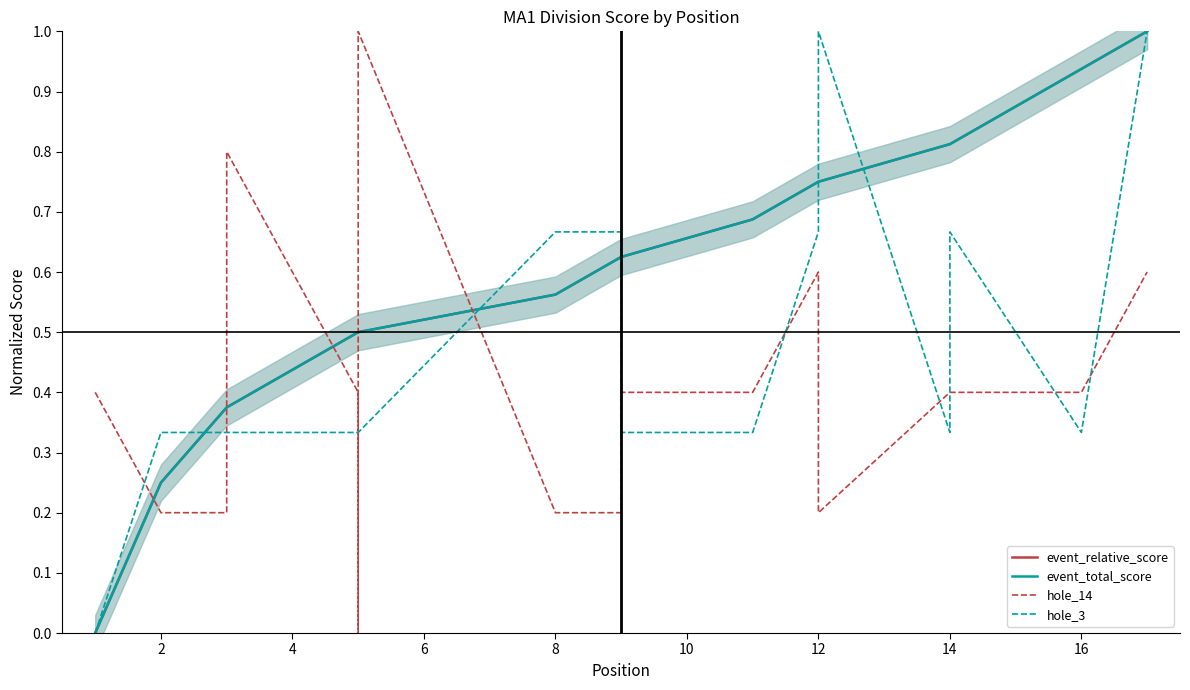

What is the difference between the event_relative_score values at 12 and 6?

0.1